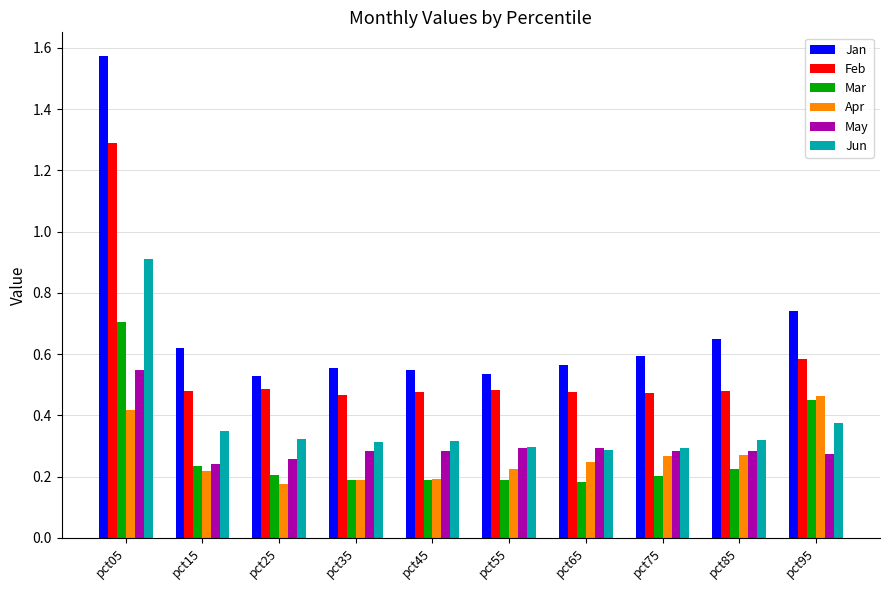

What is the difference between the Jun values at pct95 and pct65?

0.1